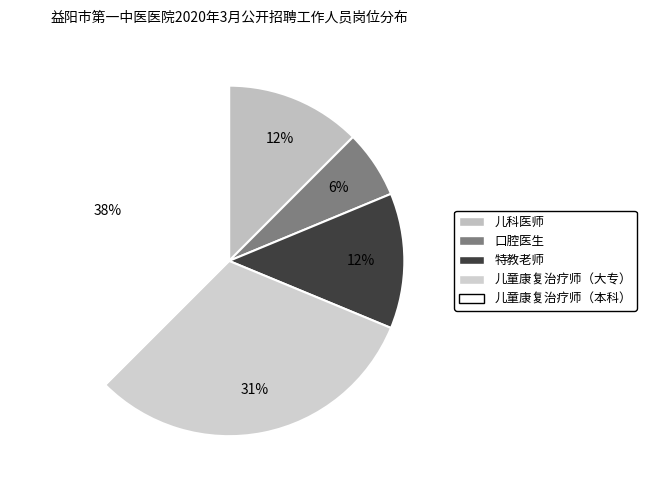

Which has a higher value, 特教老师 or 儿童康复治疗师（本科）?

儿童康复治疗师（本科）